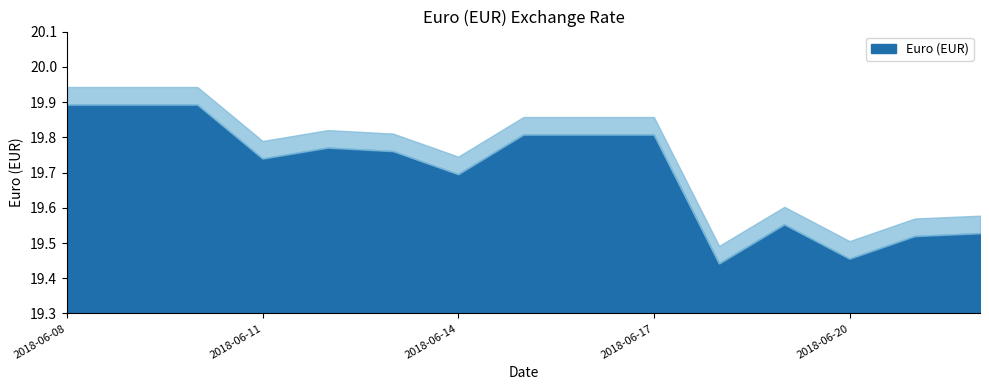

Where is the data nearest to the value 19?

2018-06-18